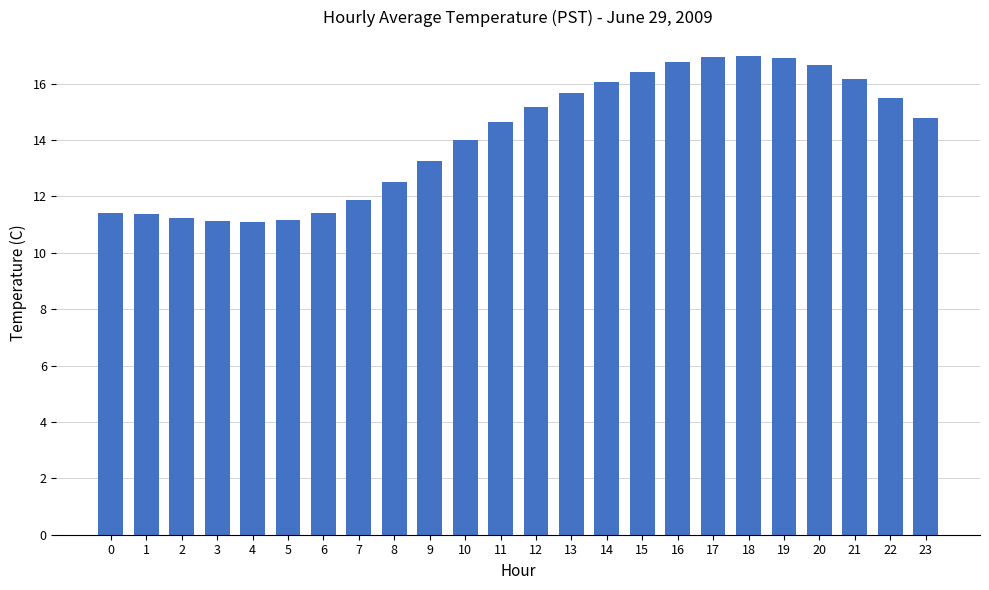

What is the greatest value displayed?

17.0